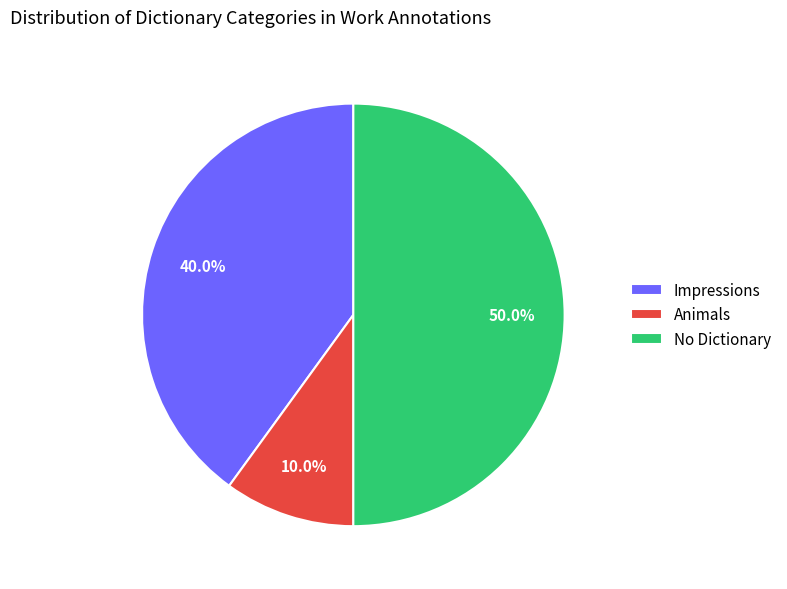

How much of the chart is everything except Impressions?

60.0%